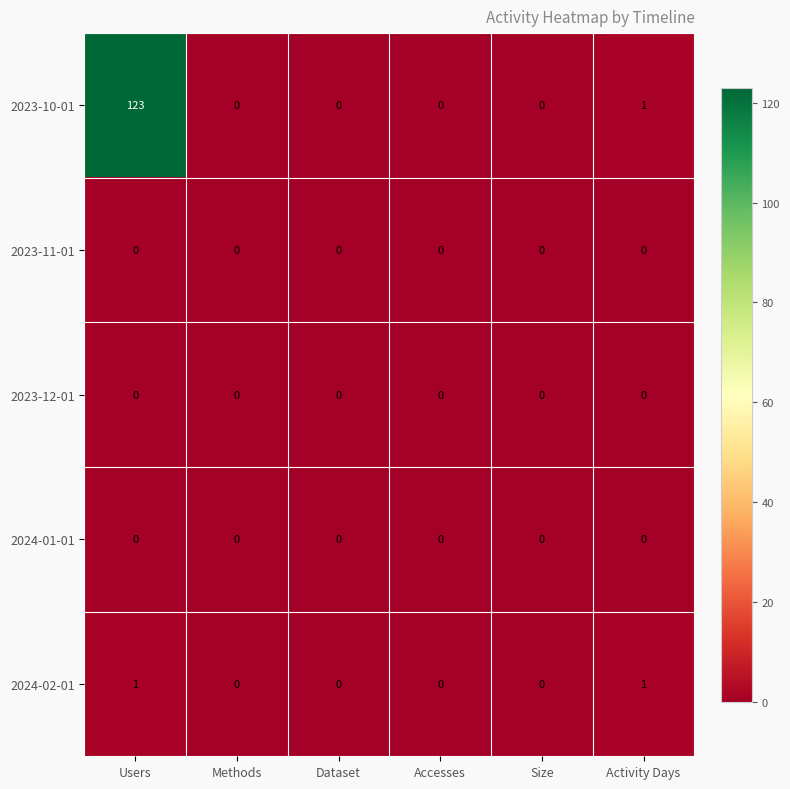

Which series has the widest spread of values?

2023-10-01